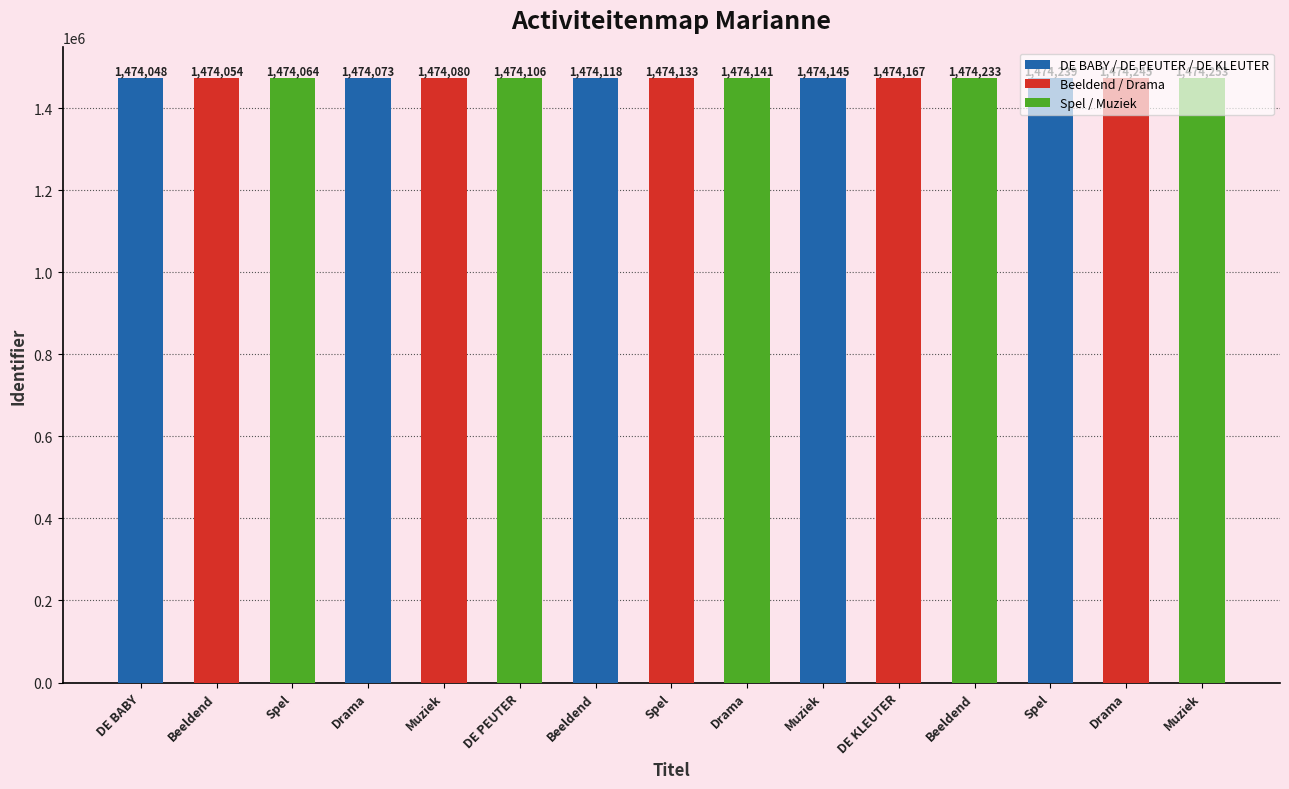

Count the number of categories in the chart.

15